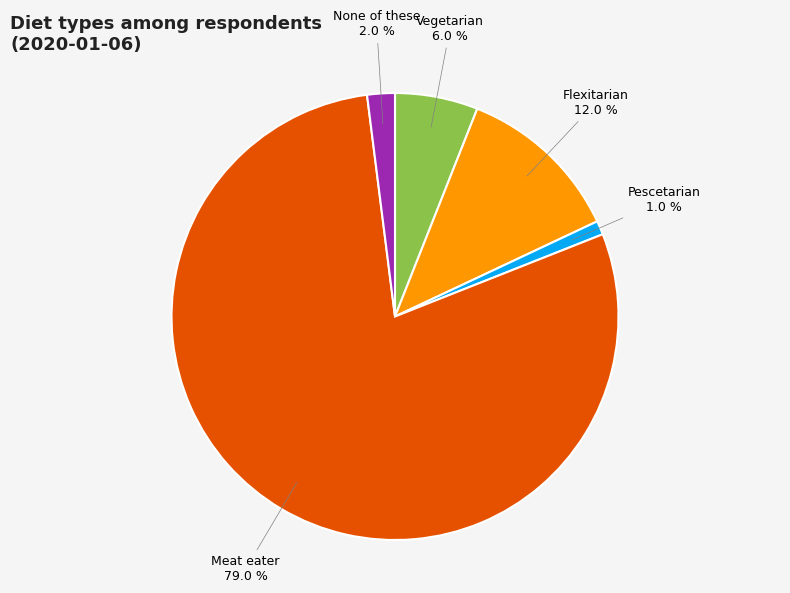

Rank the categories by value from lowest to highest.

Pescetarian, None of these, Vegetarian, Flexitarian, Meat eater